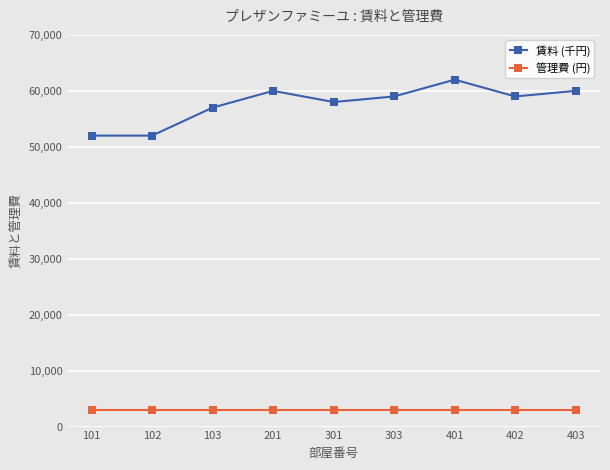

What is the spread (max minus min) of values at 301?

55000